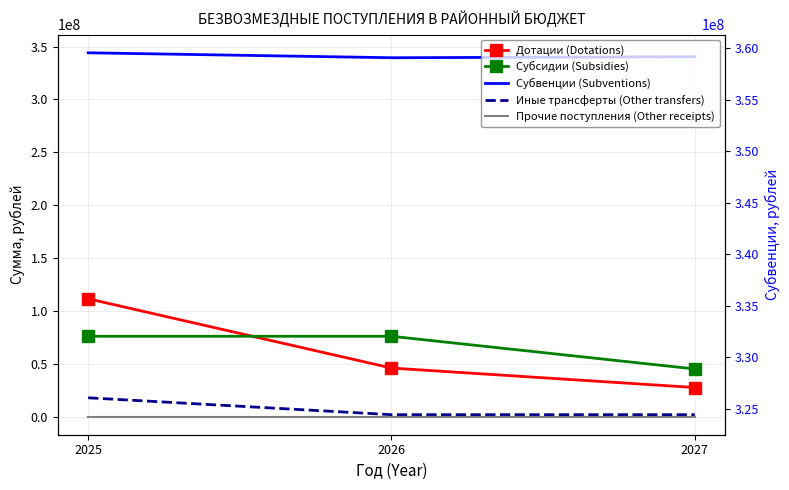

Rank the series by their maximum value, from highest to lowest.

Субвенции (Subventions), Дотации (Dotations), Субсидии (Subsidies), Иные трансферты (Other transfers), Прочие поступления (Other receipts)